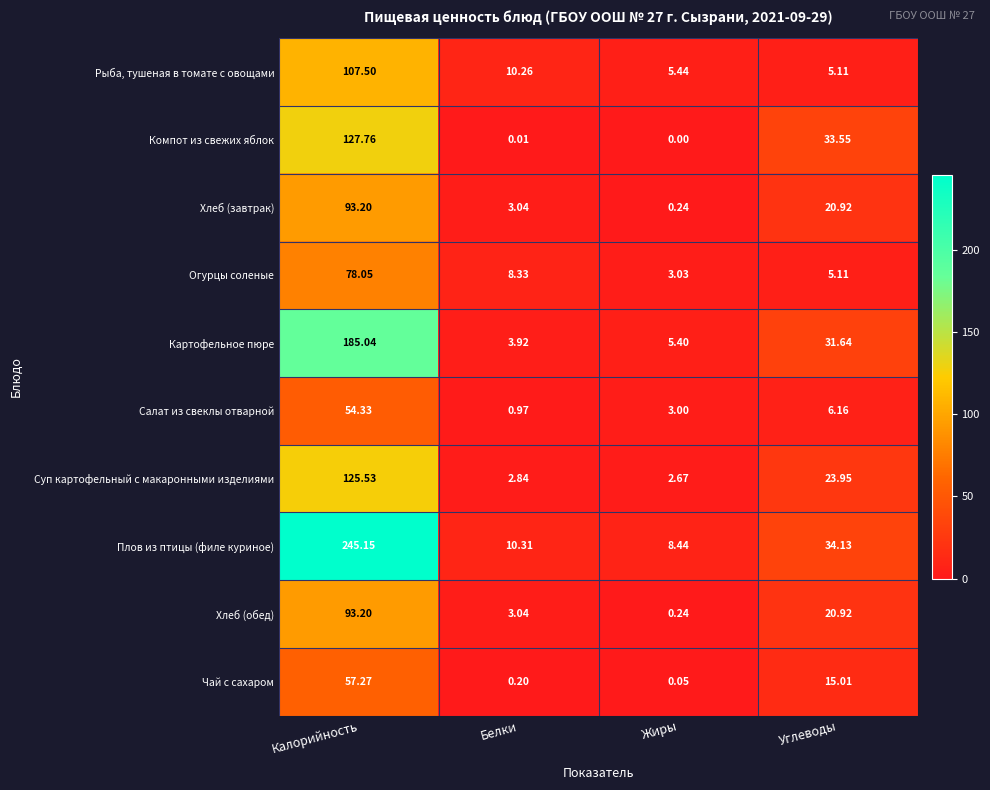

Which label corresponds to the smallest value in the chart?

Жиры